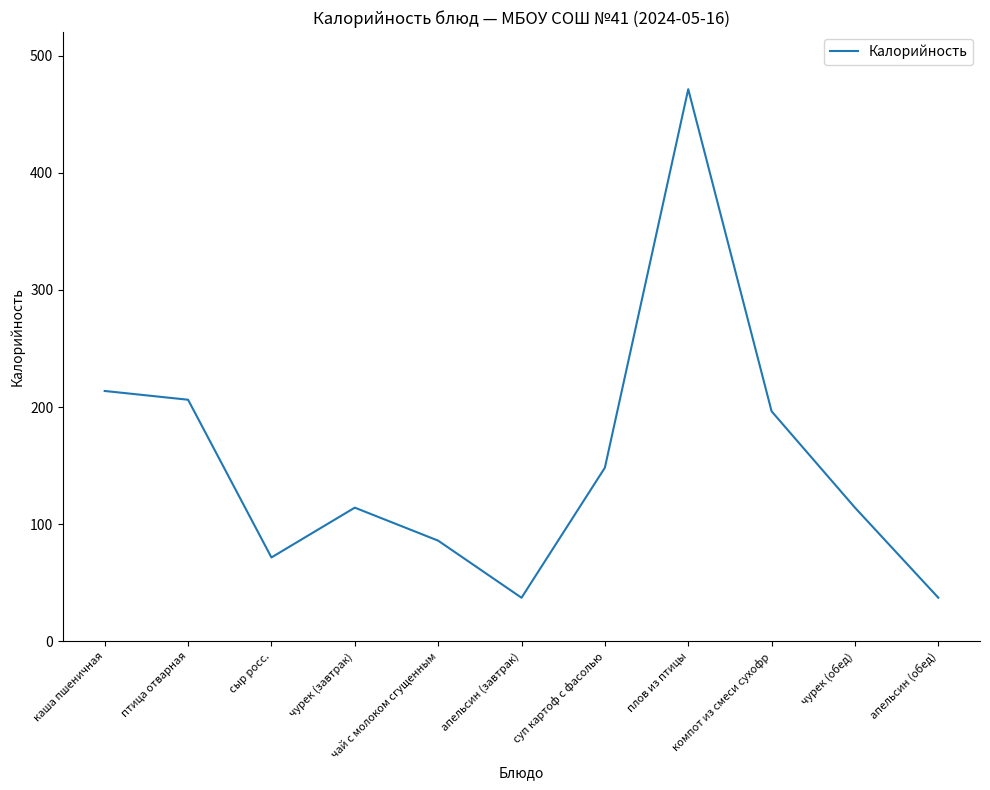

What is the sum of the values at чурек (завтрак) and сыр росс.?

185.8